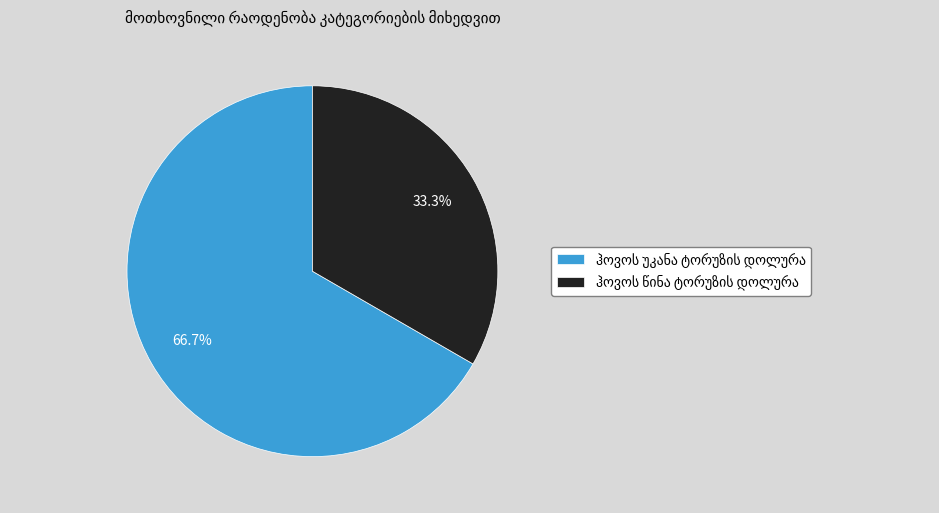

Does any single category account for the majority?

Yes